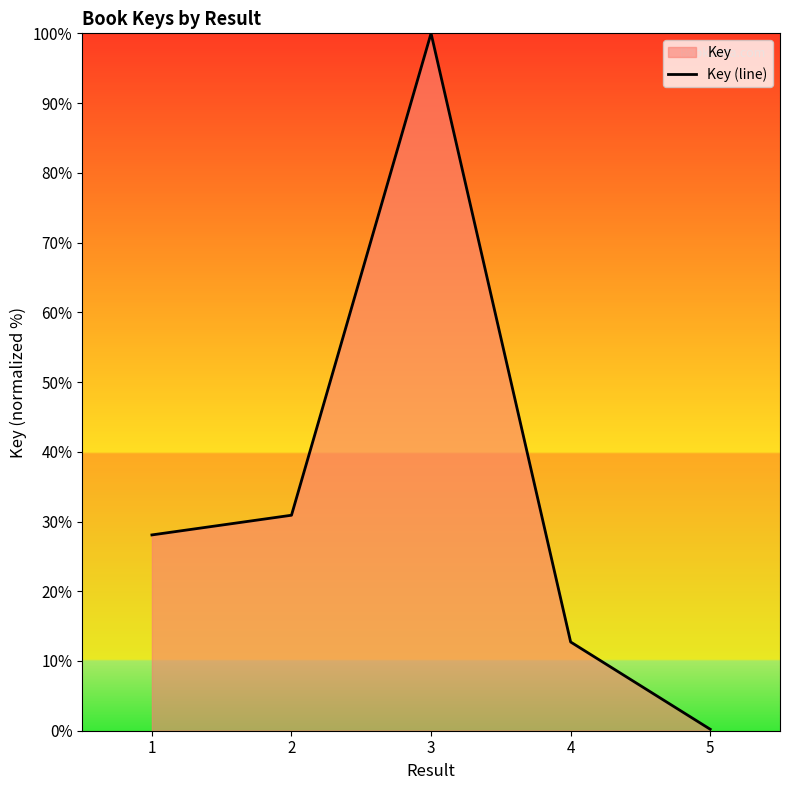

At which category does the chart reach its minimum across all series?

5